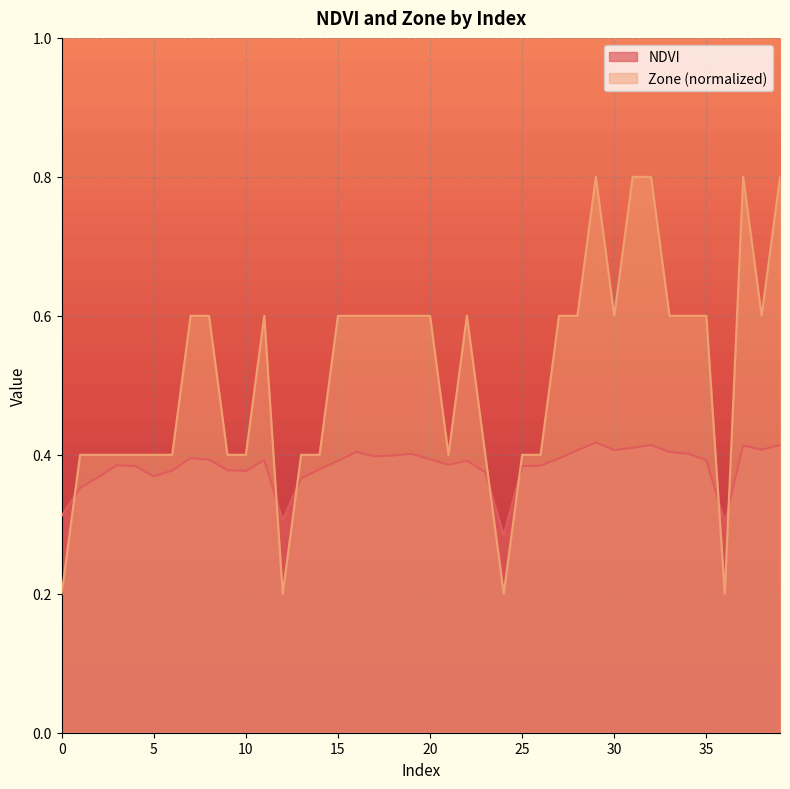

What is the total value across all series at 11?

1.0